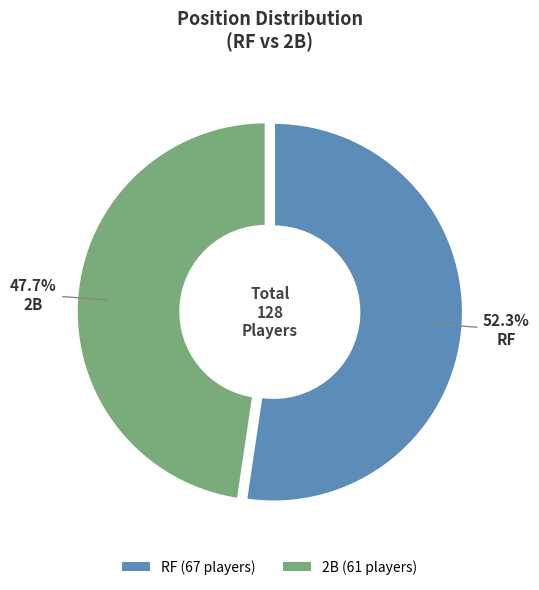

Does 2B account for over 50% of the chart?

No